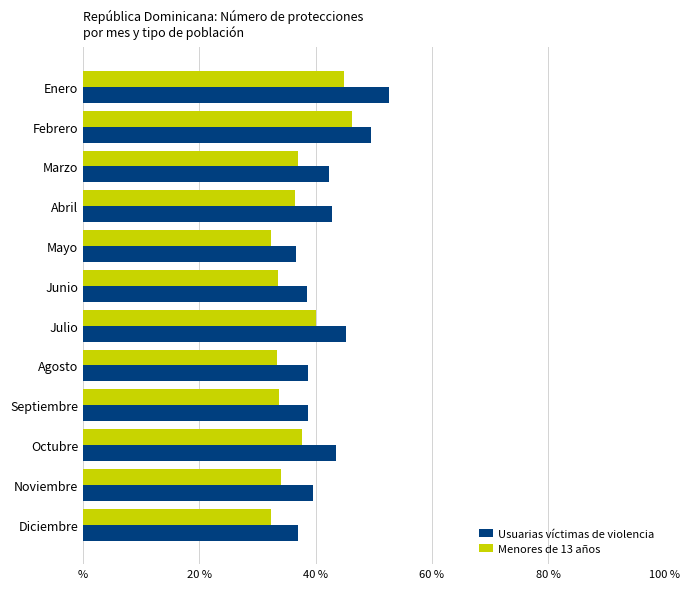

What are all the series names shown in the legend?

Usuarias víctimas de violencia, Menores de 13 años